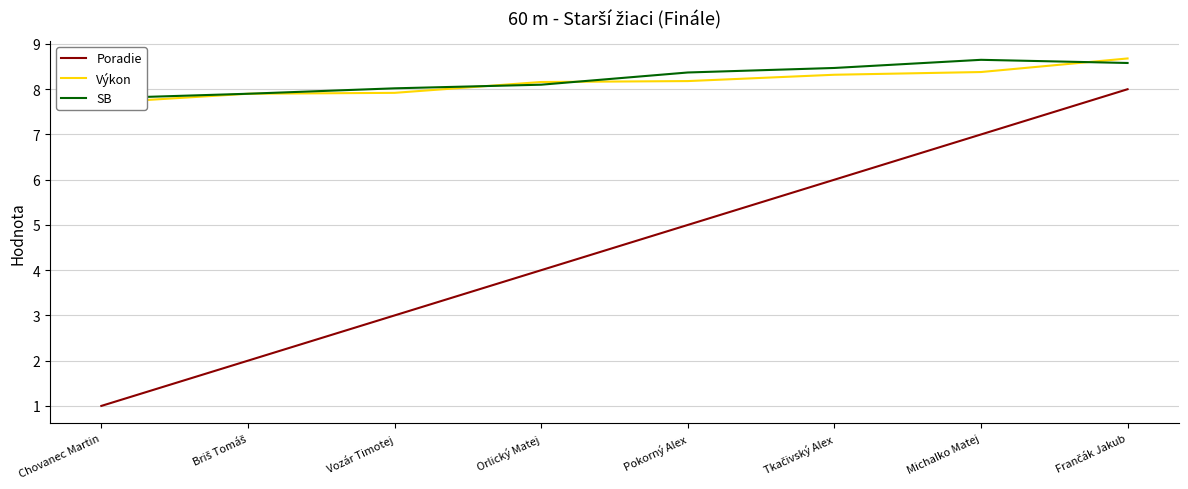

How many data points in SB are less than 8?

2